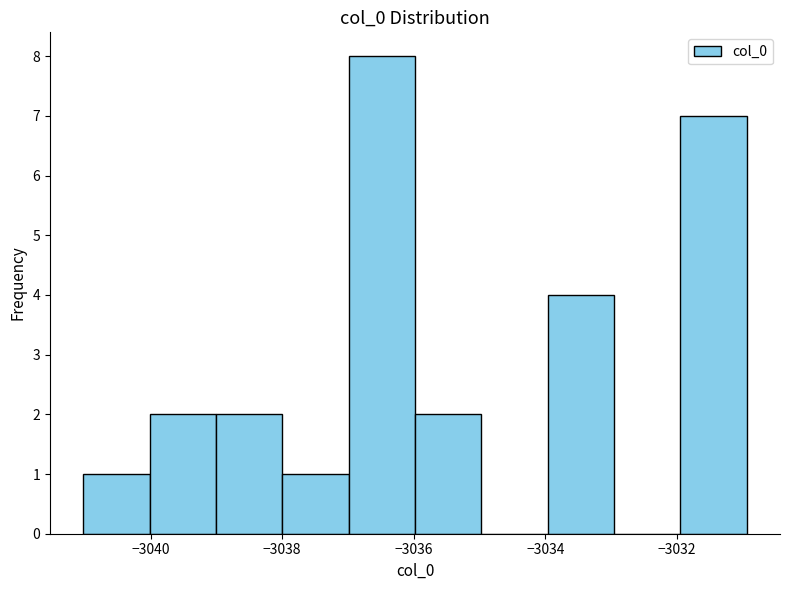

What is the height of the bar covering -3034 to -3033 on the x-axis? Neither the bar edges nor the heights are printed on the chart, so give them approximately, as read against the axes.

4